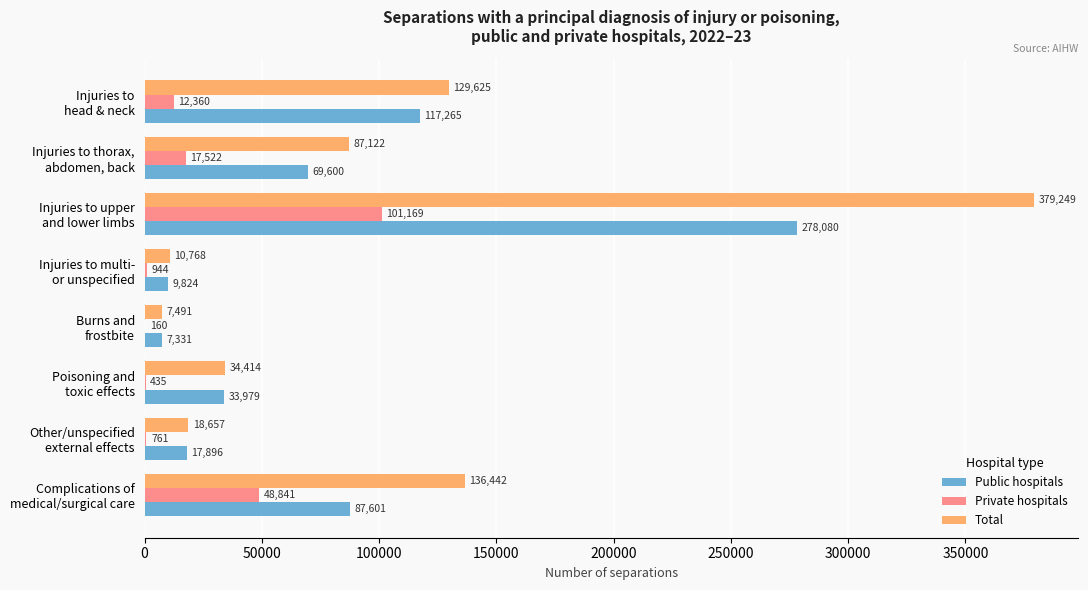

What is the maximum value shown in the chart?

379249